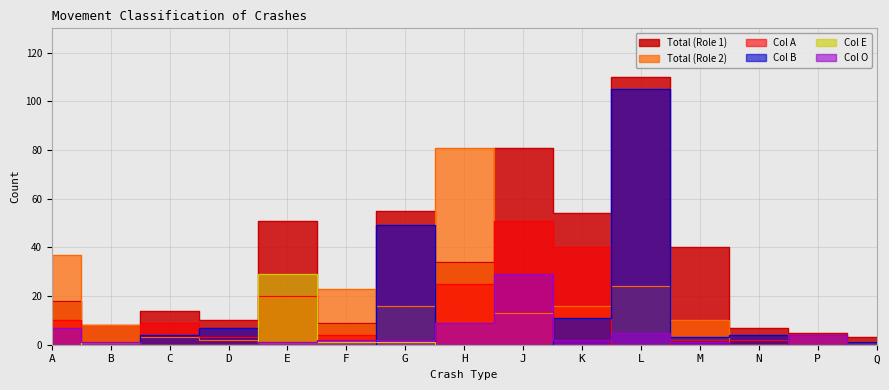

What is the difference between the maximum and minimum values in the Total (Role 2) series?

81